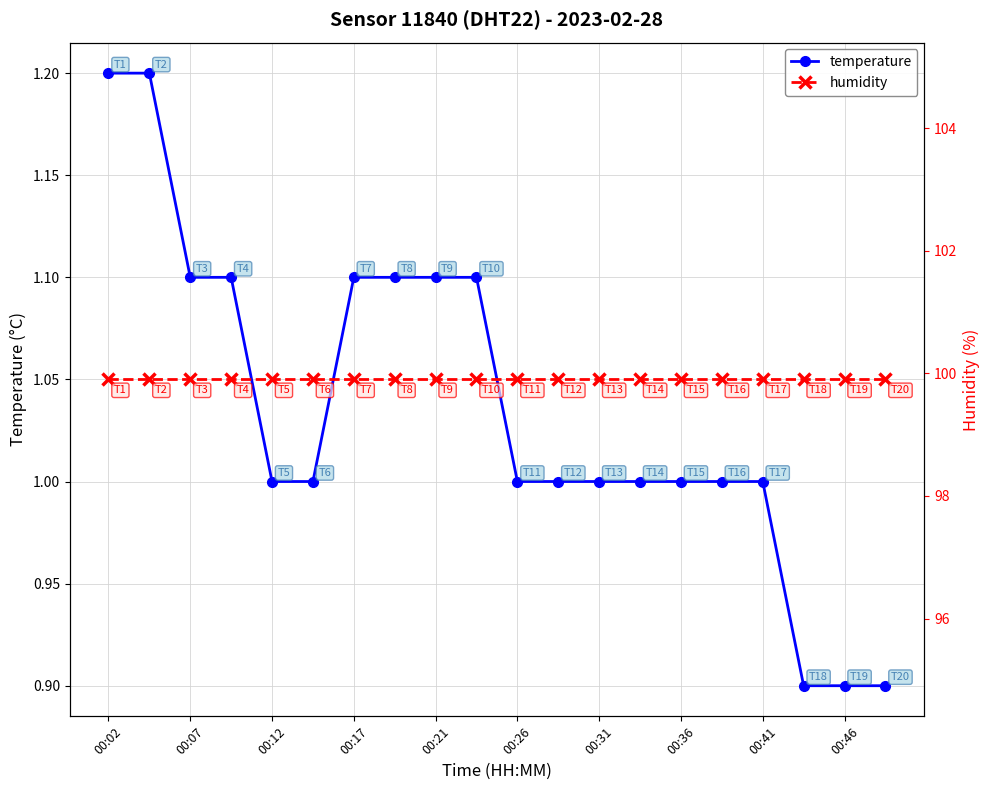

What are all the series names shown in the legend?

temperature, humidity